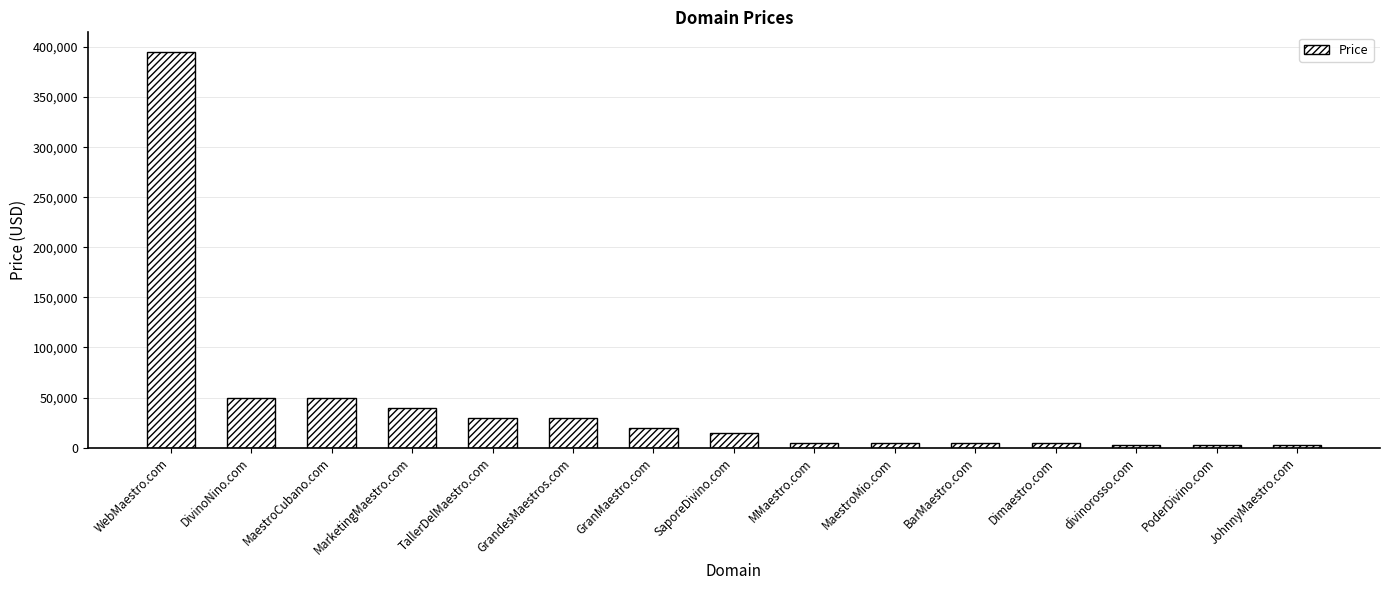

The chart shows a value of 29189 at DivinoNino.com. True or false?

False